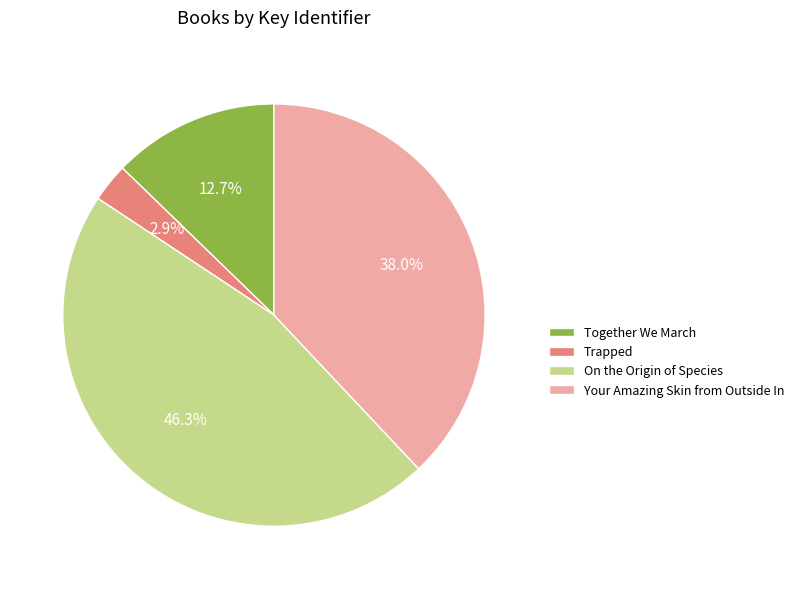

How many segments does this pie chart have?

4